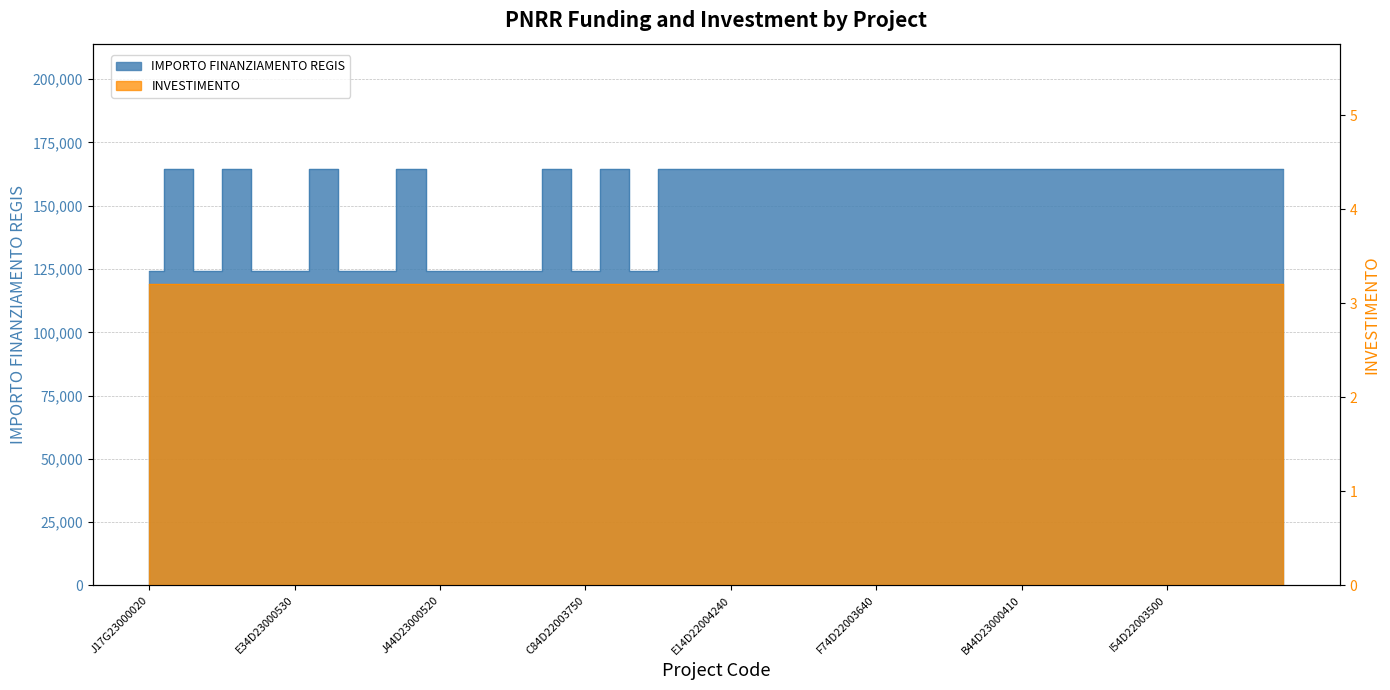

Does the chart have visible grid lines?

Yes